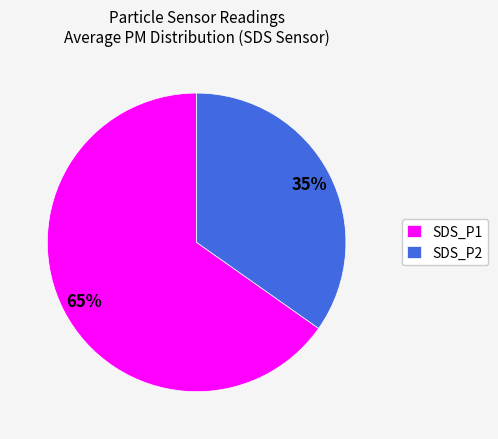

Which category has the biggest portion of the pie?

SDS_P1